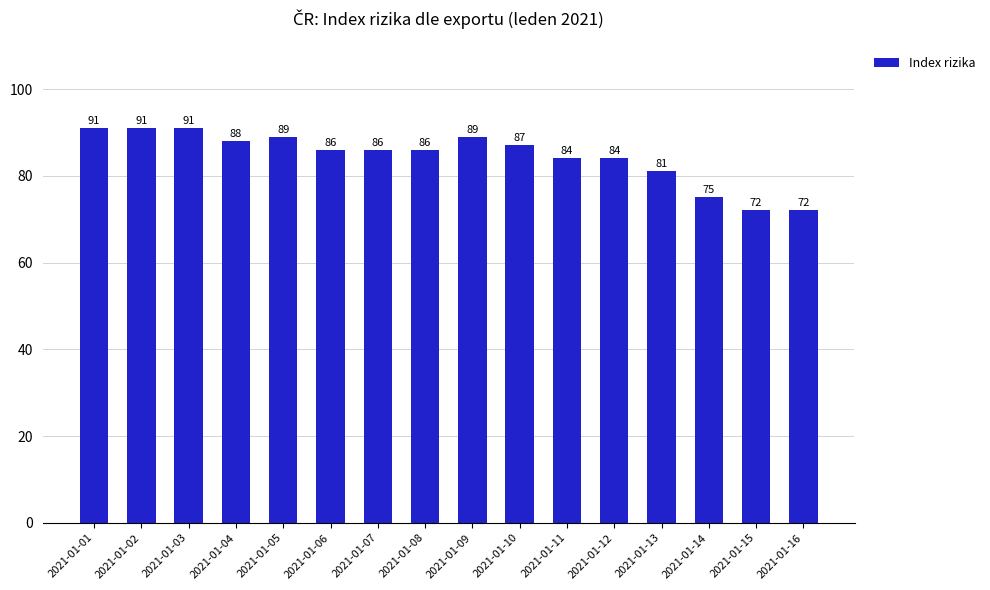

What is the sum of all values?

1352